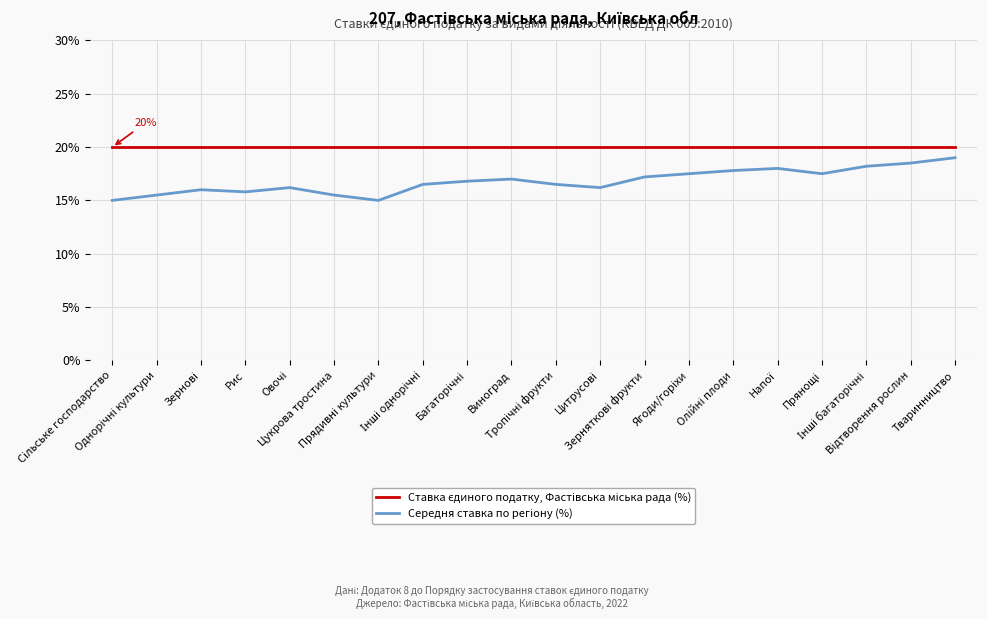

What is the minimum value shown in the chart?

15.0